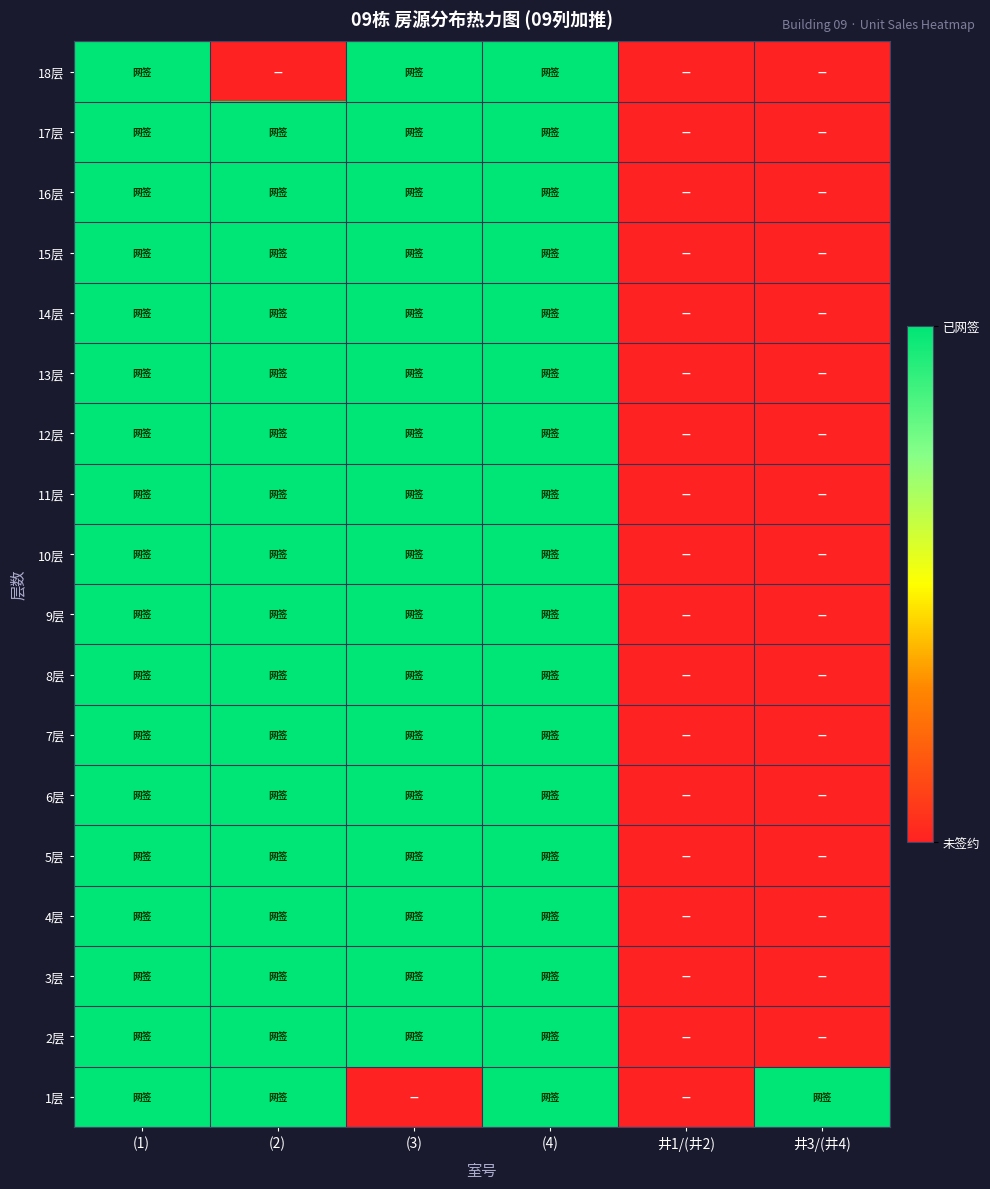

Reading right to left, what are all the values shown in this chart?

1层: 井3/(井4)=1	井1/(井2)=0	(4)=1	(3)=0	(2)=1	(1)=1
2层: 井3/(井4)=0	井1/(井2)=0	(4)=1	(3)=1	(2)=1	(1)=1
3层: 井3/(井4)=0	井1/(井2)=0	(4)=1	(3)=1	(2)=1	(1)=1
4层: 井3/(井4)=0	井1/(井2)=0	(4)=1	(3)=1	(2)=1	(1)=1
5层: 井3/(井4)=0	井1/(井2)=0	(4)=1	(3)=1	(2)=1	(1)=1
6层: 井3/(井4)=0	井1/(井2)=0	(4)=1	(3)=1	(2)=1	(1)=1
7层: 井3/(井4)=0	井1/(井2)=0	(4)=1	(3)=1	(2)=1	(1)=1
8层: 井3/(井4)=0	井1/(井2)=0	(4)=1	(3)=1	(2)=1	(1)=1
9层: 井3/(井4)=0	井1/(井2)=0	(4)=1	(3)=1	(2)=1	(1)=1
10层: 井3/(井4)=0	井1/(井2)=0	(4)=1	(3)=1	(2)=1	(1)=1
11层: 井3/(井4)=0	井1/(井2)=0	(4)=1	(3)=1	(2)=1	(1)=1
12层: 井3/(井4)=0	井1/(井2)=0	(4)=1	(3)=1	(2)=1	(1)=1
13层: 井3/(井4)=0	井1/(井2)=0	(4)=1	(3)=1	(2)=1	(1)=1
14层: 井3/(井4)=0	井1/(井2)=0	(4)=1	(3)=1	(2)=1	(1)=1
15层: 井3/(井4)=0	井1/(井2)=0	(4)=1	(3)=1	(2)=1	(1)=1
16层: 井3/(井4)=0	井1/(井2)=0	(4)=1	(3)=1	(2)=1	(1)=1
17层: 井3/(井4)=0	井1/(井2)=0	(4)=1	(3)=1	(2)=1	(1)=1
18层: 井3/(井4)=0	井1/(井2)=0	(4)=1	(3)=1	(2)=0	(1)=1